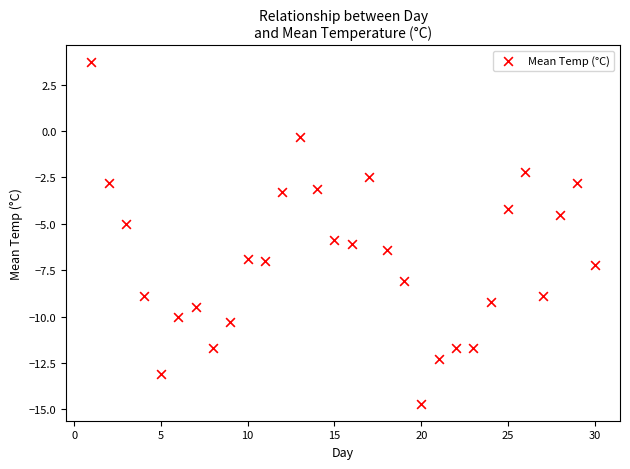

What is the range of X values (max minus min)?

29.0